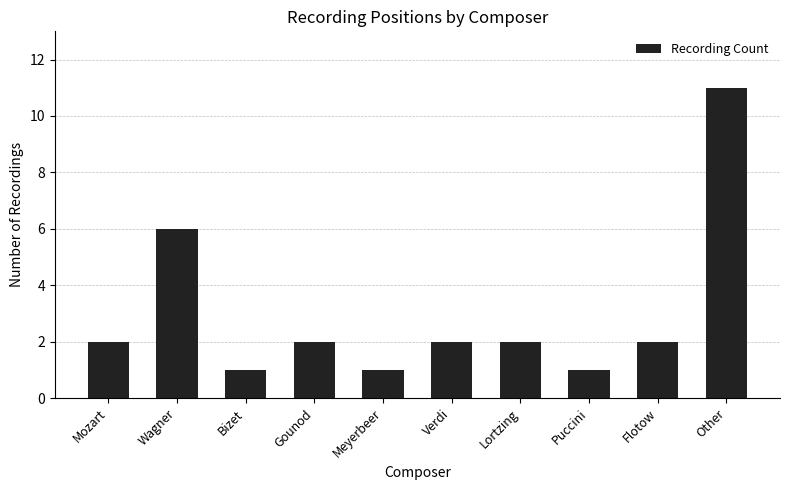

What is the minimum value shown in the chart?

1